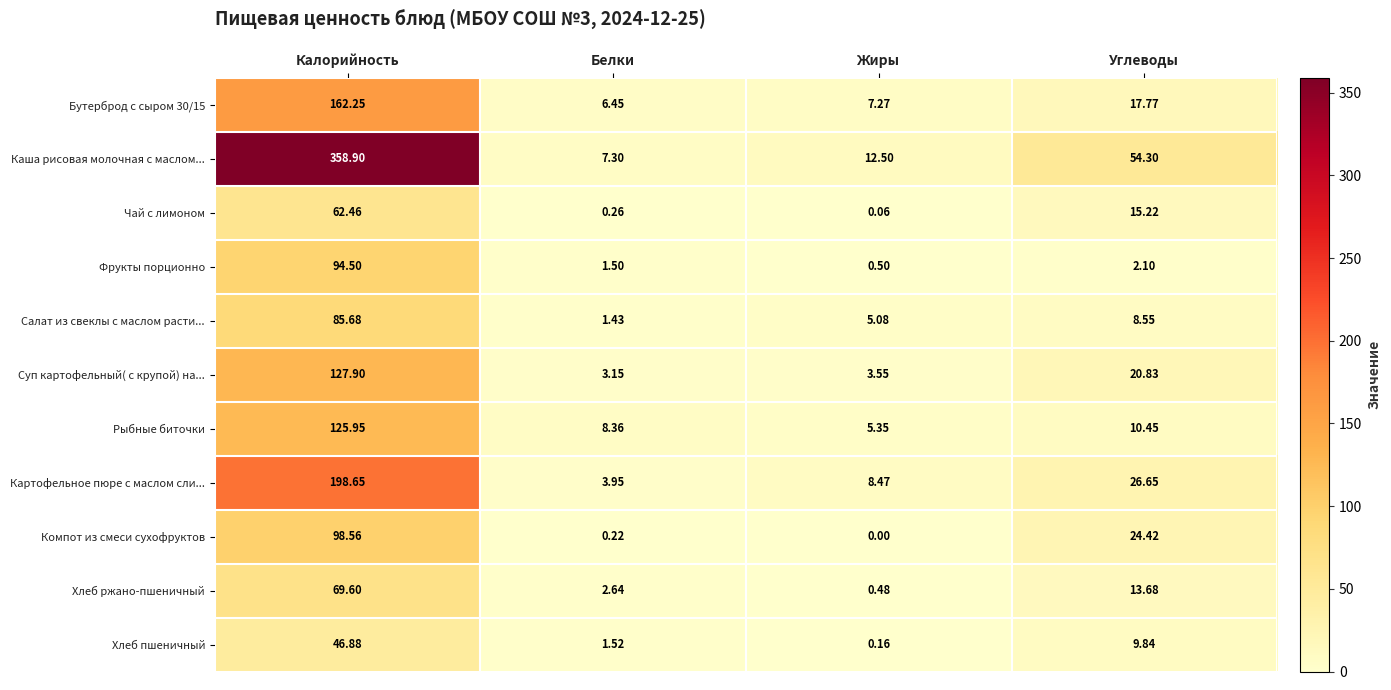

What is the spread (max minus min) of values at Жиры?

12.5